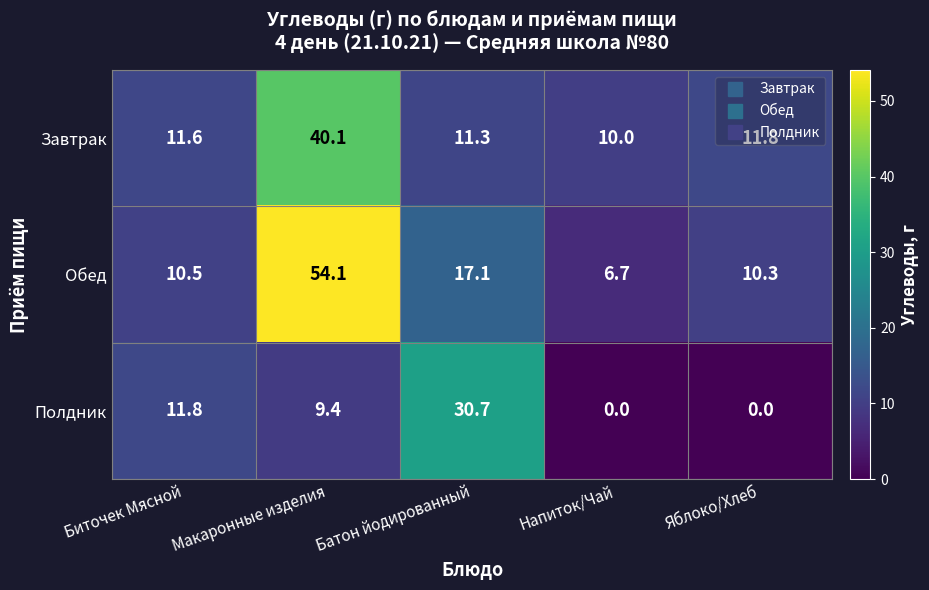

What is the difference between the second highest and minimum values in the Завтрак series?

1.8